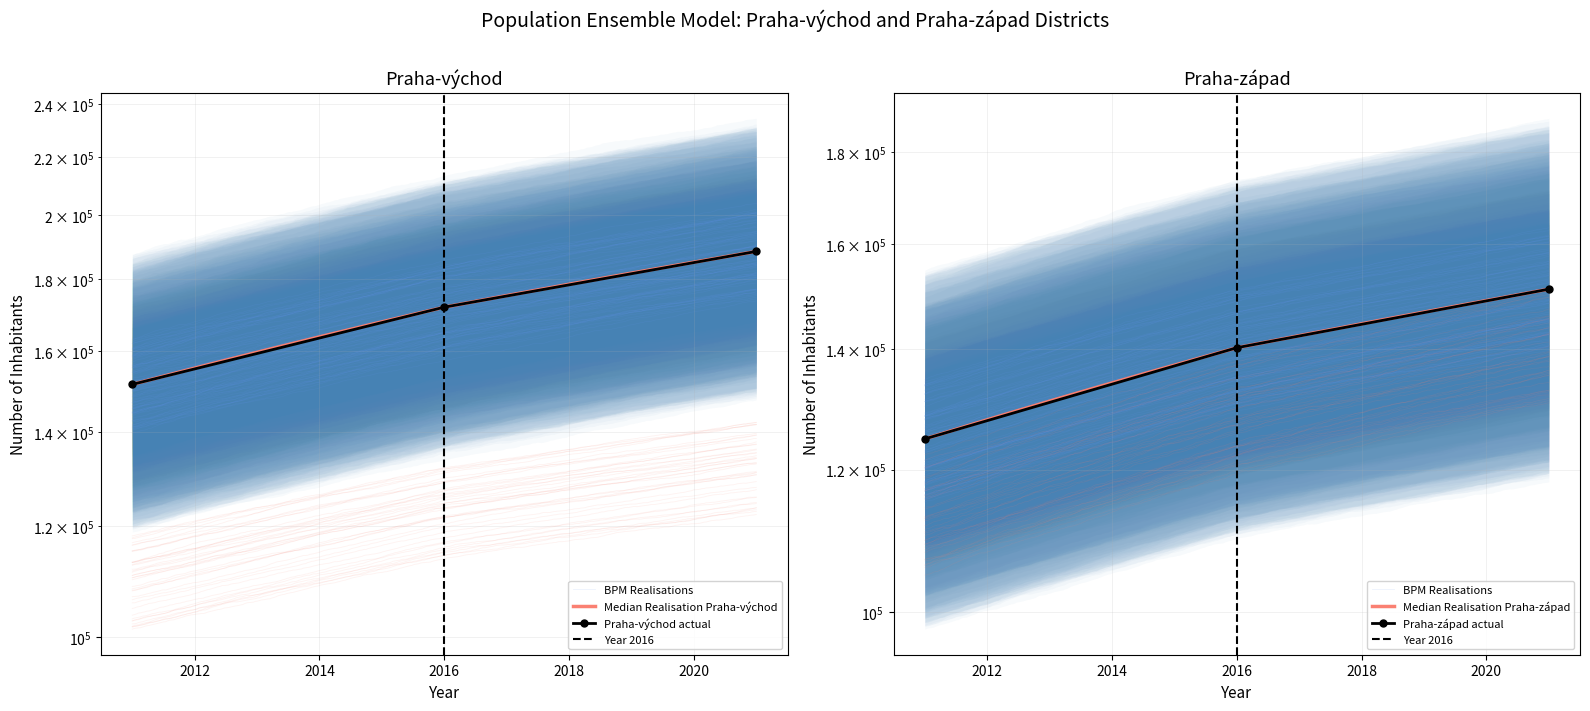

Rank the series at 2021 from highest to lowest value.

Praha-vychod, Praha-zapad